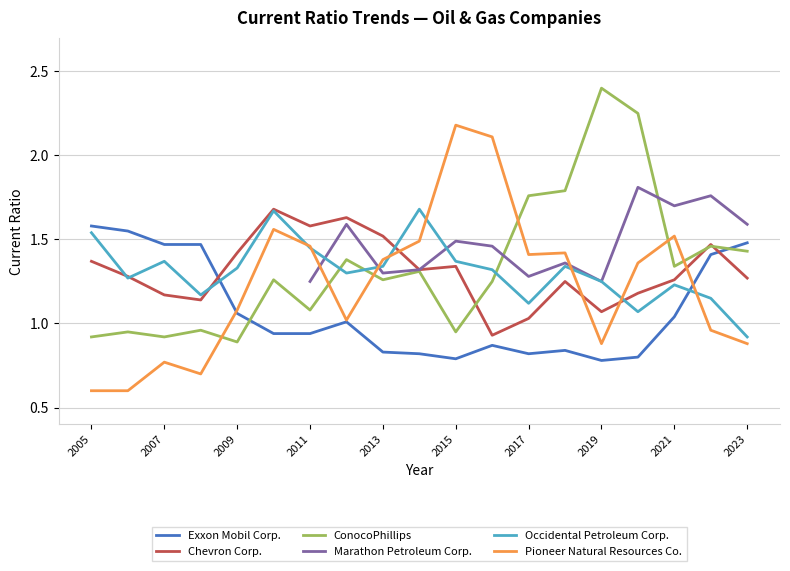

How many interior local peaks does the ConocoPhillips series have?

7